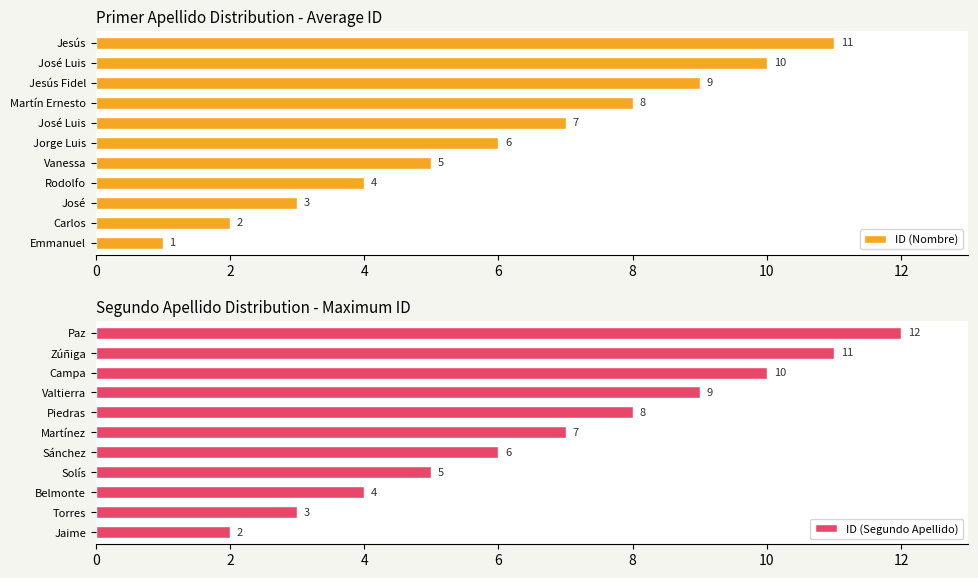

Which series has the largest range (max minus min)?

ID (Nombre)